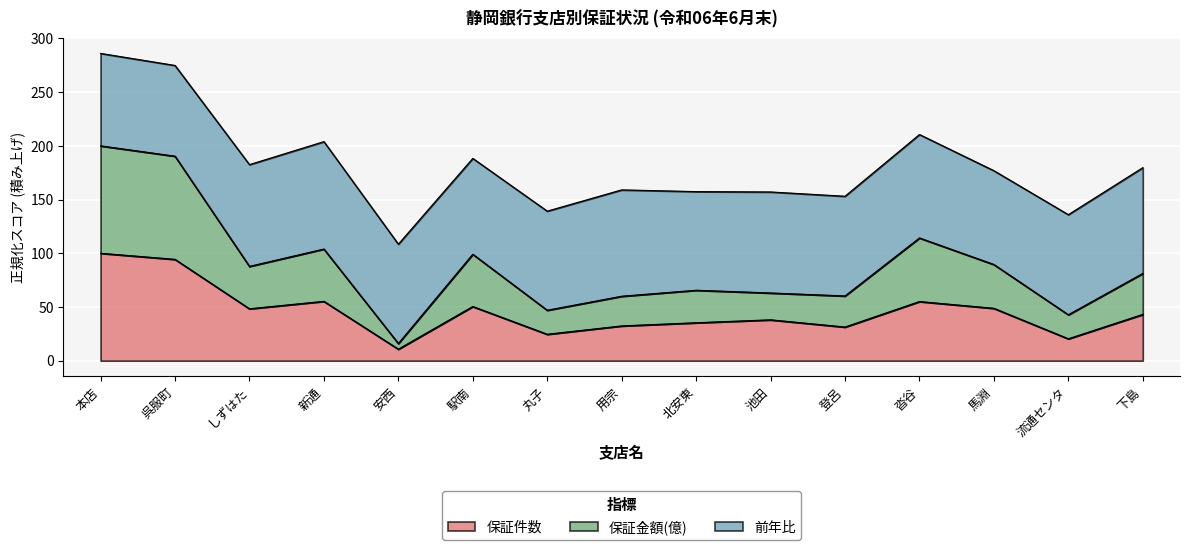

The 保証件数 series shows 140.3 at 呉服町. True or false?

False